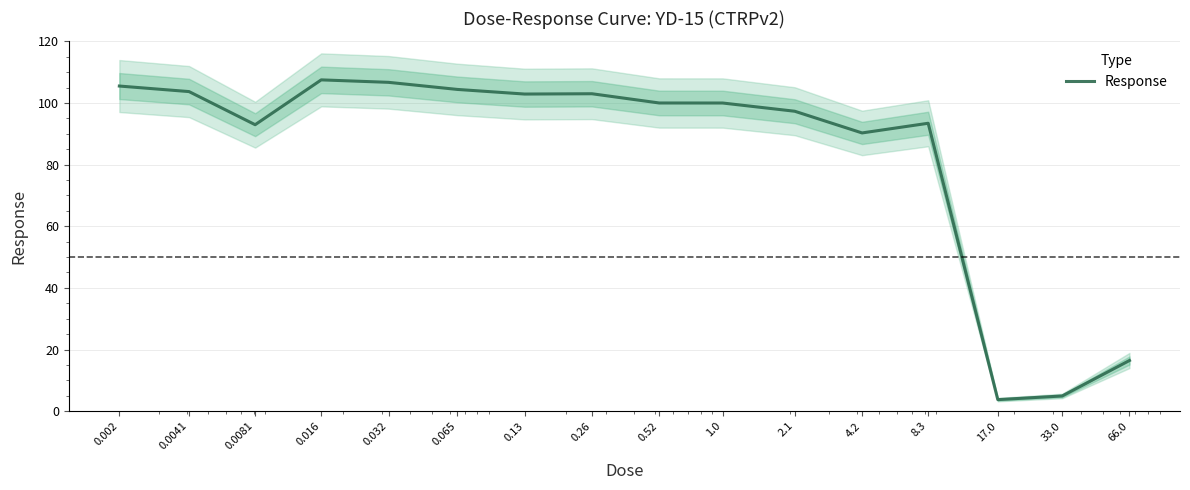

The chart shows a value of 8.5 at 33.0. True or false?

False